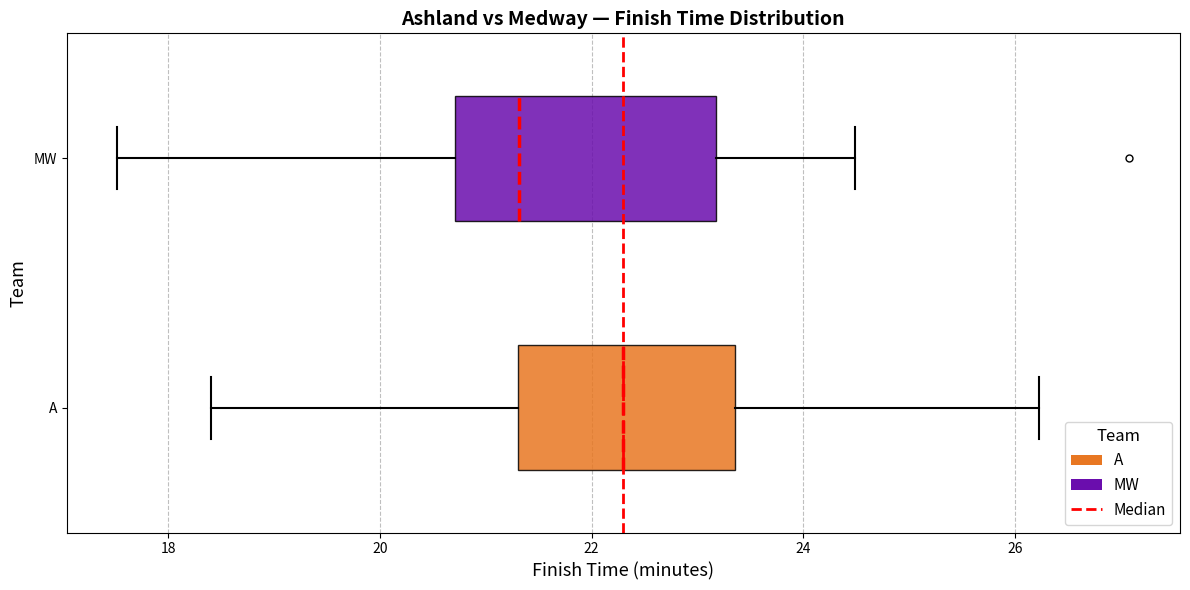

Which box has the furthest to the left median line?

MW